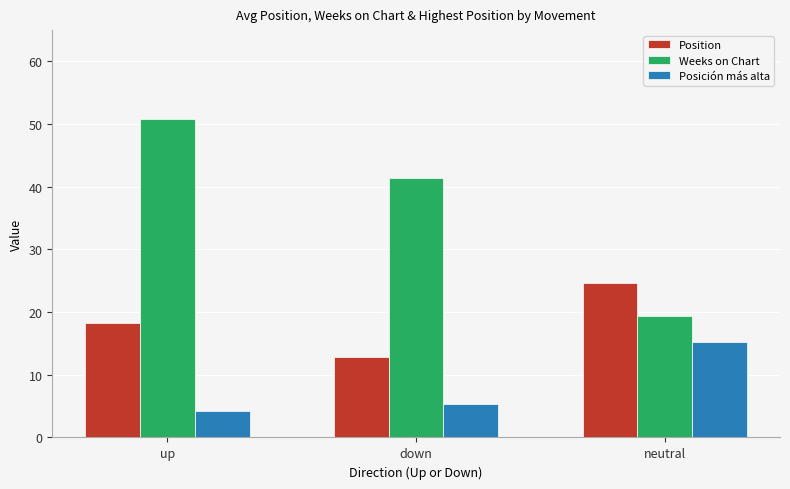

What is the maximum value for Posición más alta?

15.3